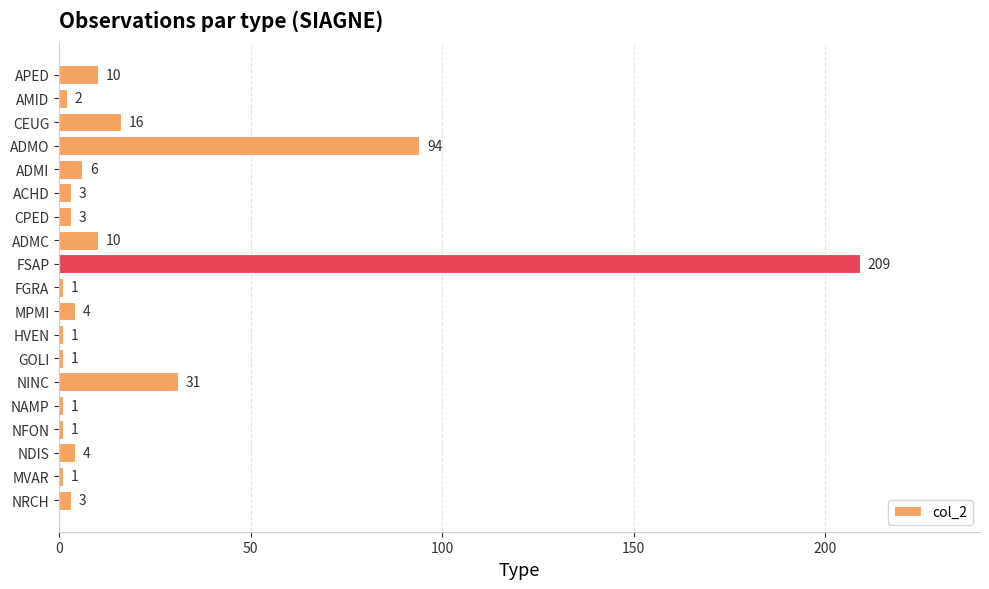

Reading top to bottom, what are all the values shown in this chart?

10	2	16	94	6	3	3	10	209	1	4	1	1	31	1	1	4	1	3